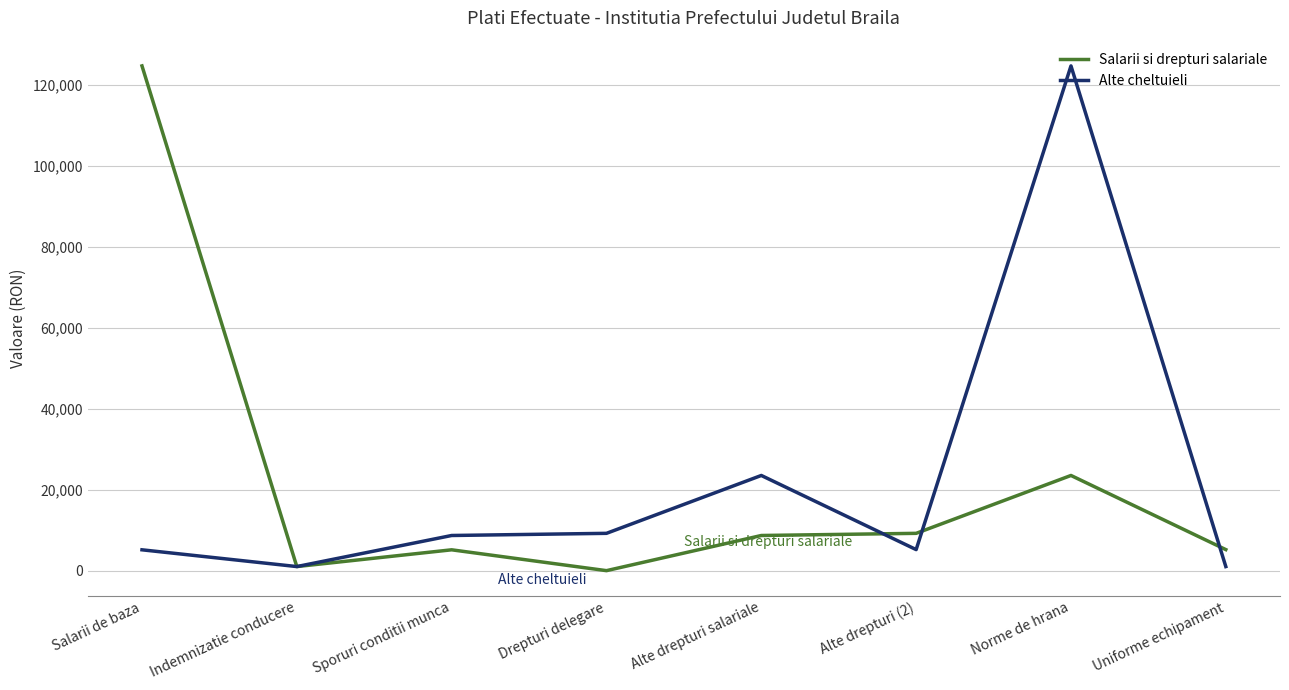

The value of Alte cheltuieli at Norme de hrana is 124605. True or false?

True